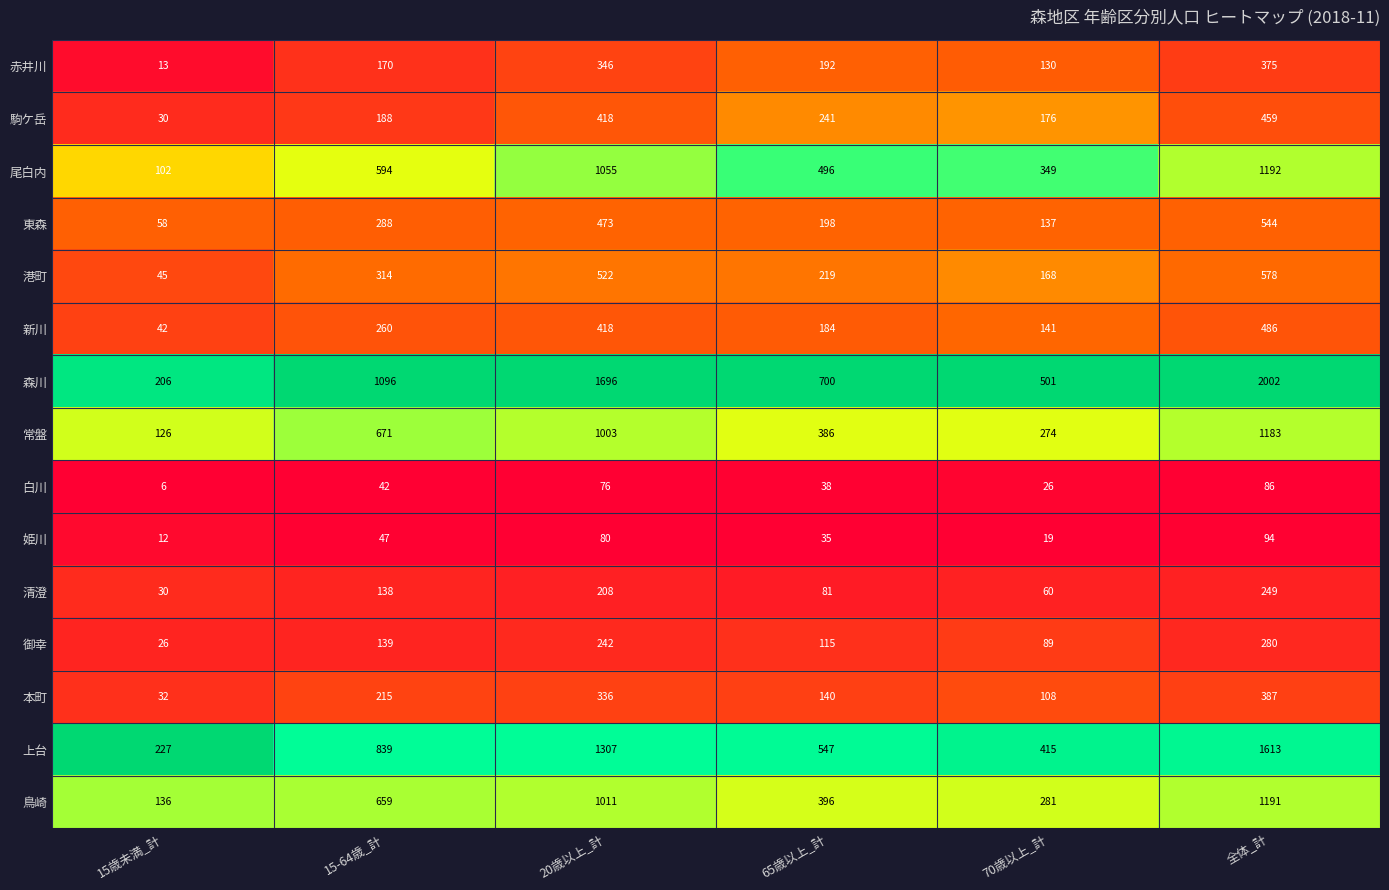

At which category does the chart reach its minimum across all series?

15歳未満_計